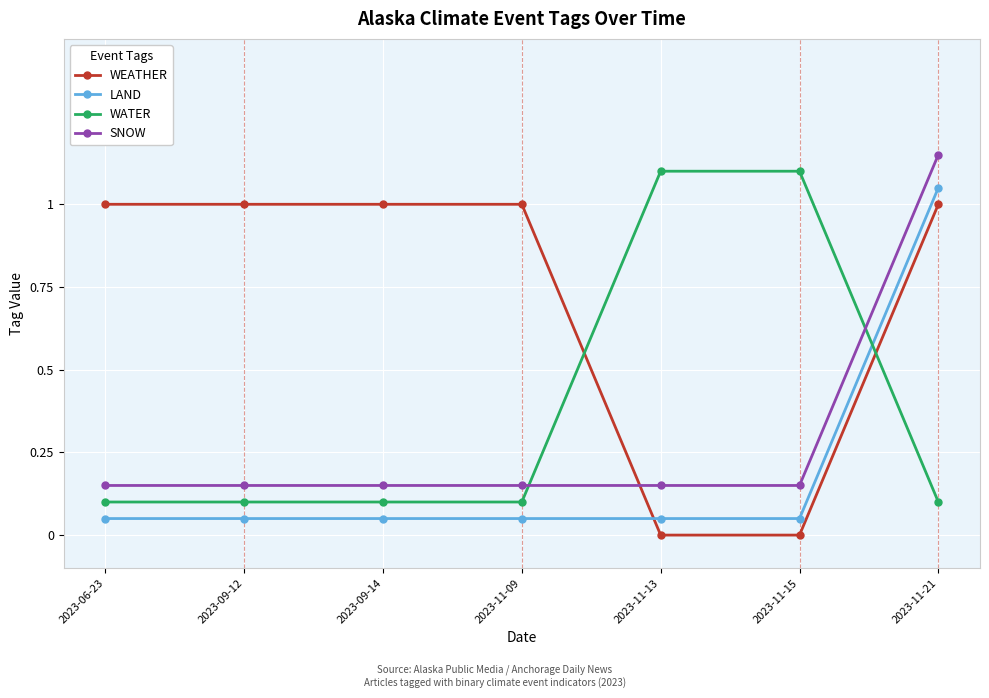

How many intersections are there between SNOW and WATER?

2